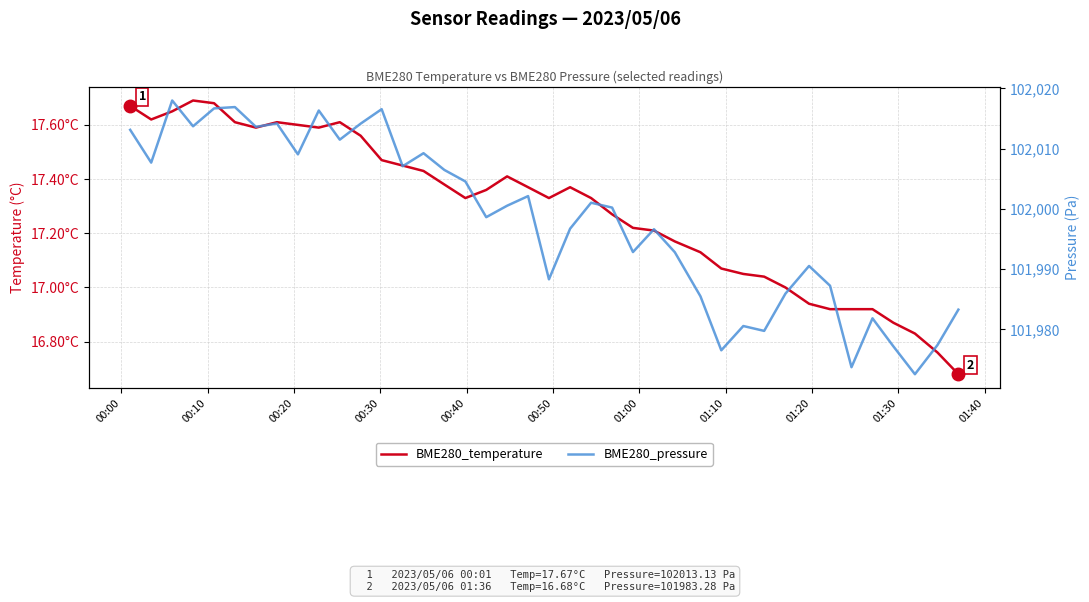

Which series changed the most between 00:30 and 01:40?

BME280_pressure